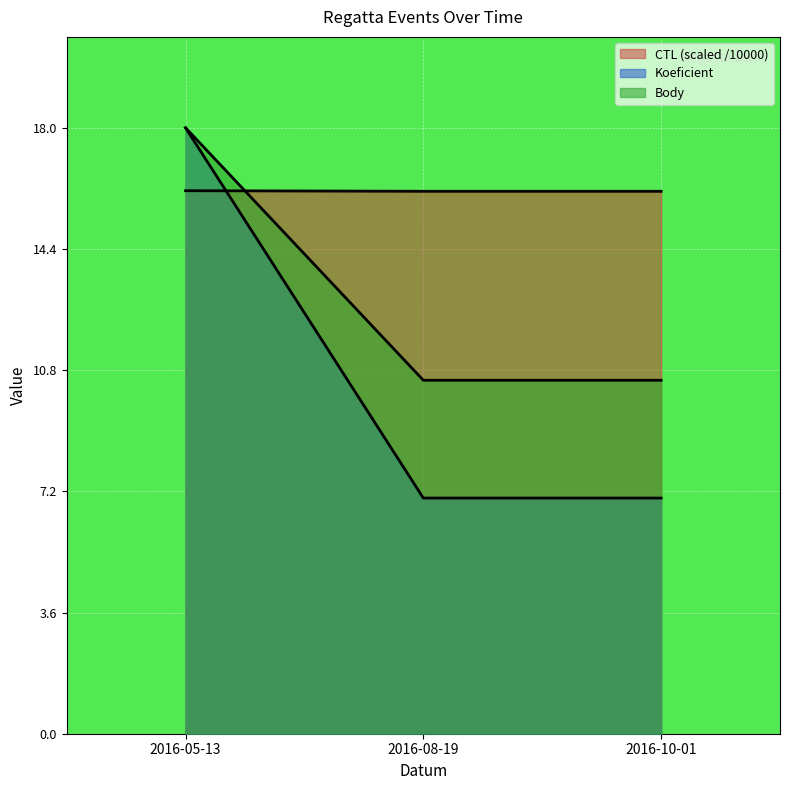

Is it true that CTL equals 16.1 at 2016-10-01?

True